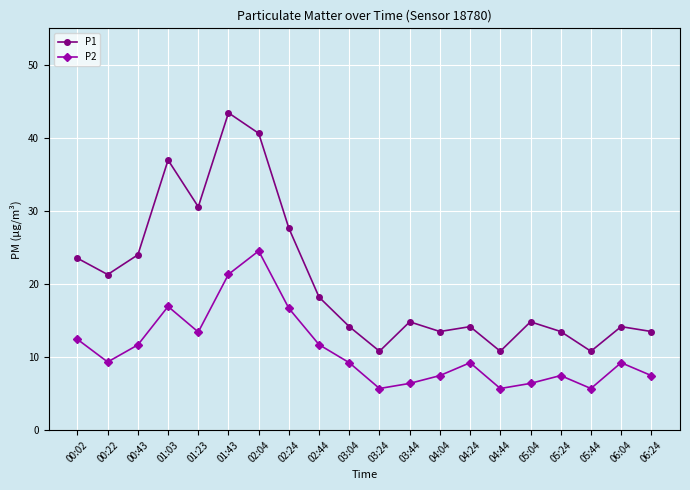

How many lines are shown in the chart?

2